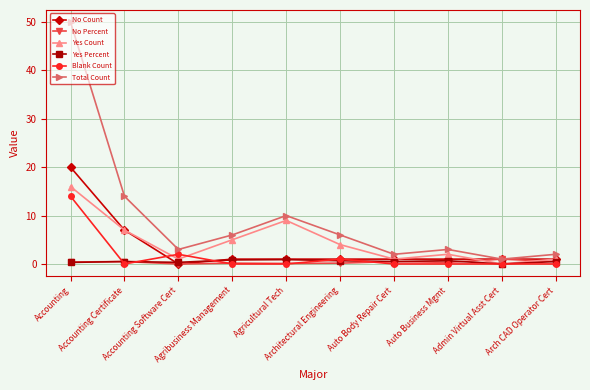

Which series has the largest range (max minus min)?

Total Count